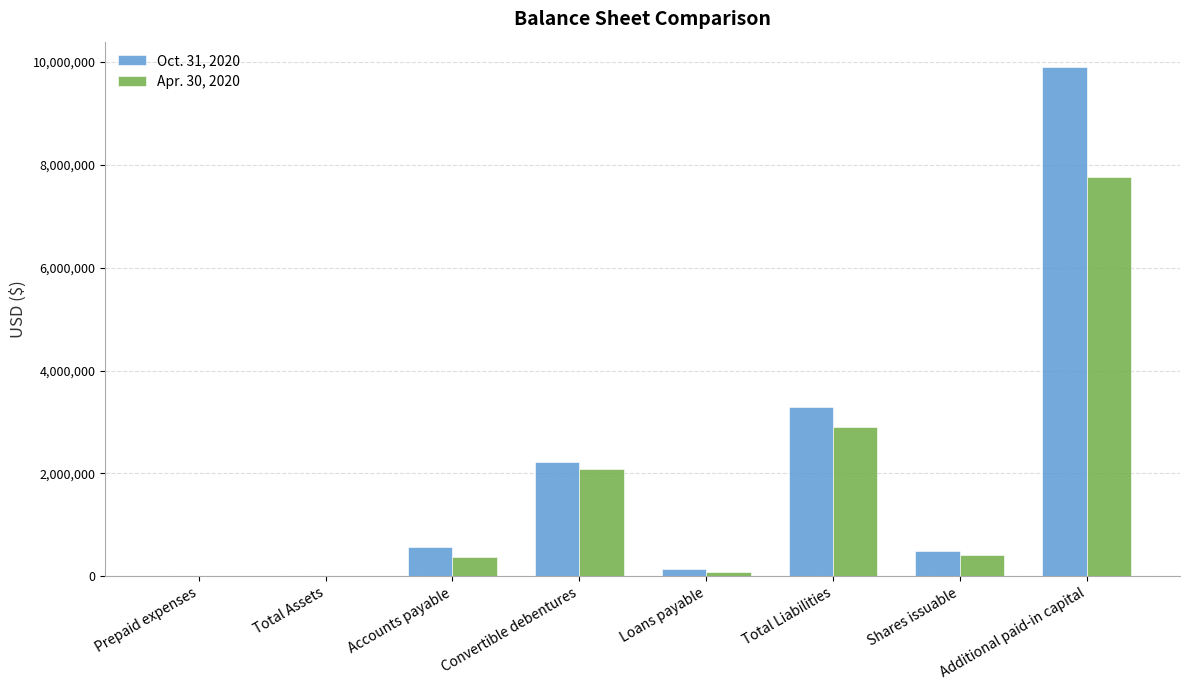

Is it true that Apr. 30, 2020 equals 2091477 at Convertible debentures?

True